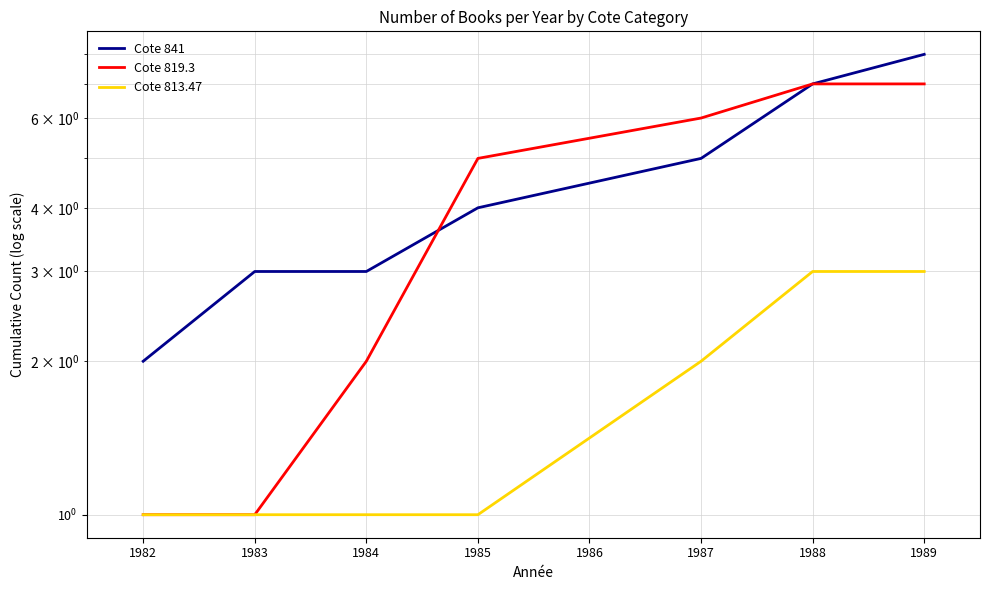

Which series has the largest total across all categories?

Cote 841